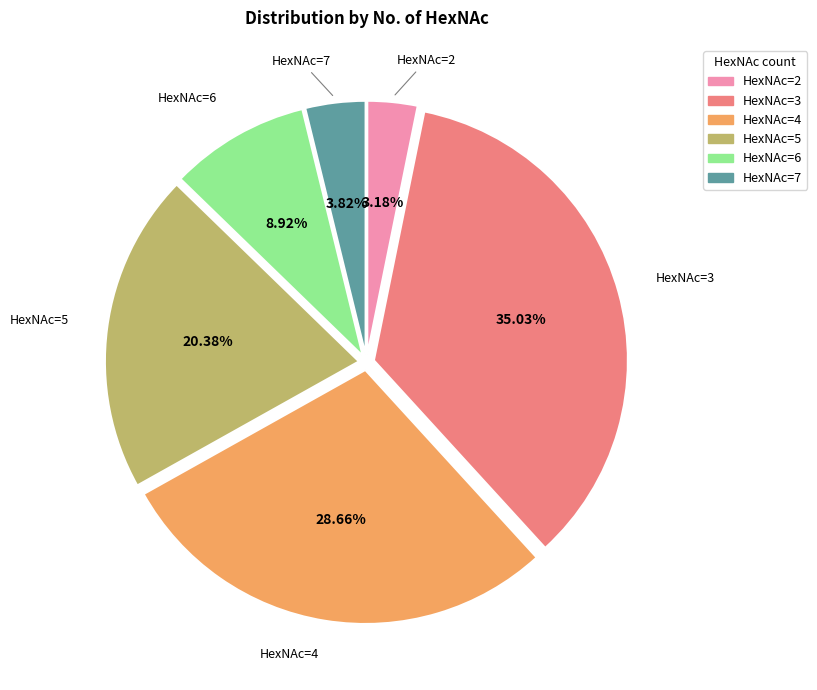

Which category has the smallest portion of the pie?

HexNAc=2